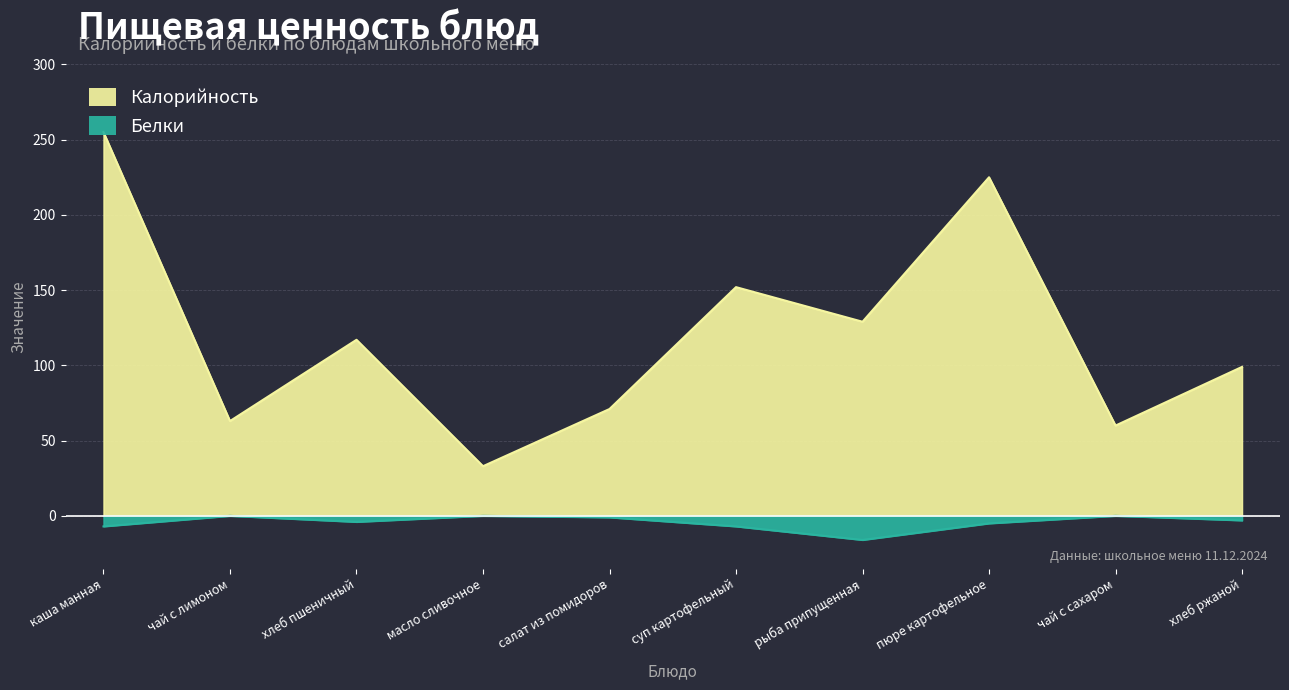

What is the total value across all series at чай с сахаром?

60